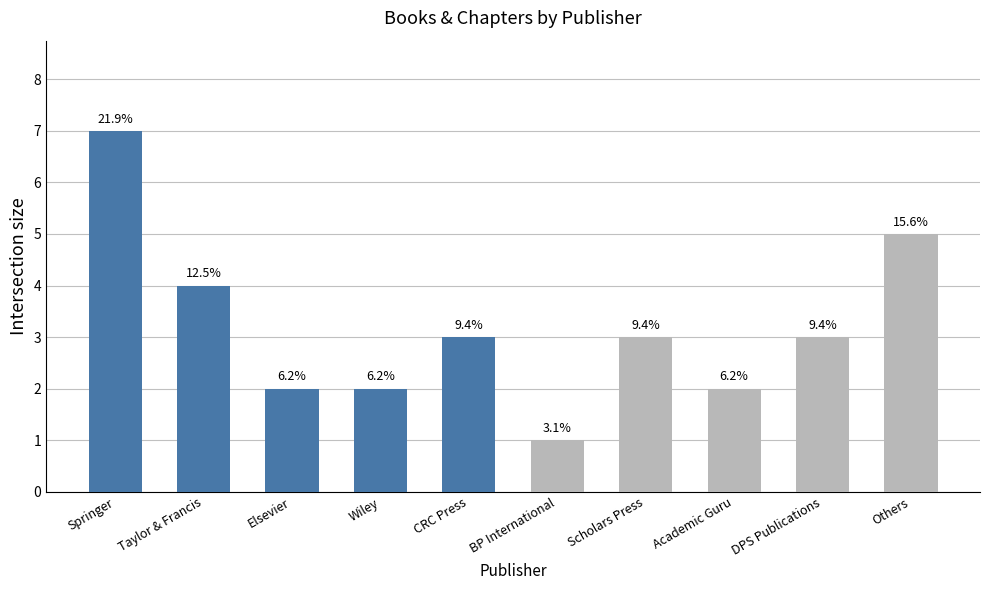

Approximately how many times larger is the value at Others compared to Wiley?

2.5